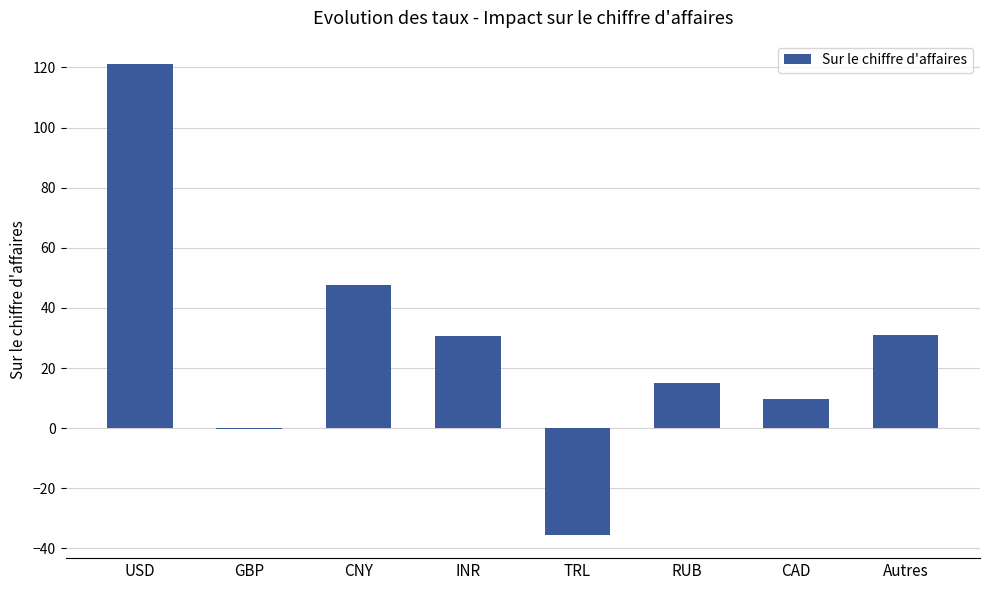

What is the sum of the values at Autres and RUB?

45.8